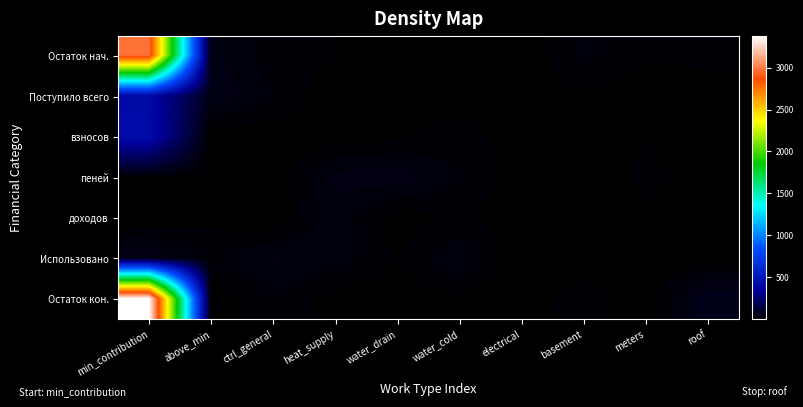

List the series in order of their peak value, highest first.

Остаток кон., Остаток нач., взносов, Поступило всего, Использовано, пеней, доходов